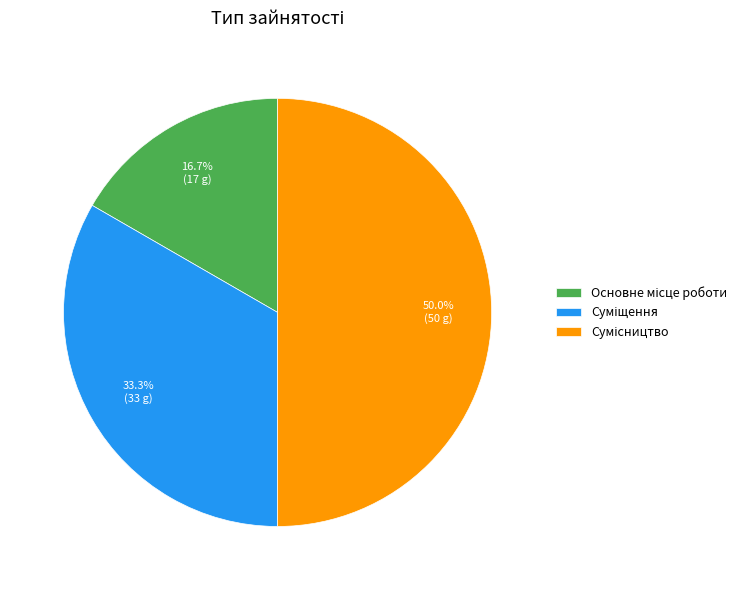

What percentage is the Сумісництво slice, to the nearest percent?

50%